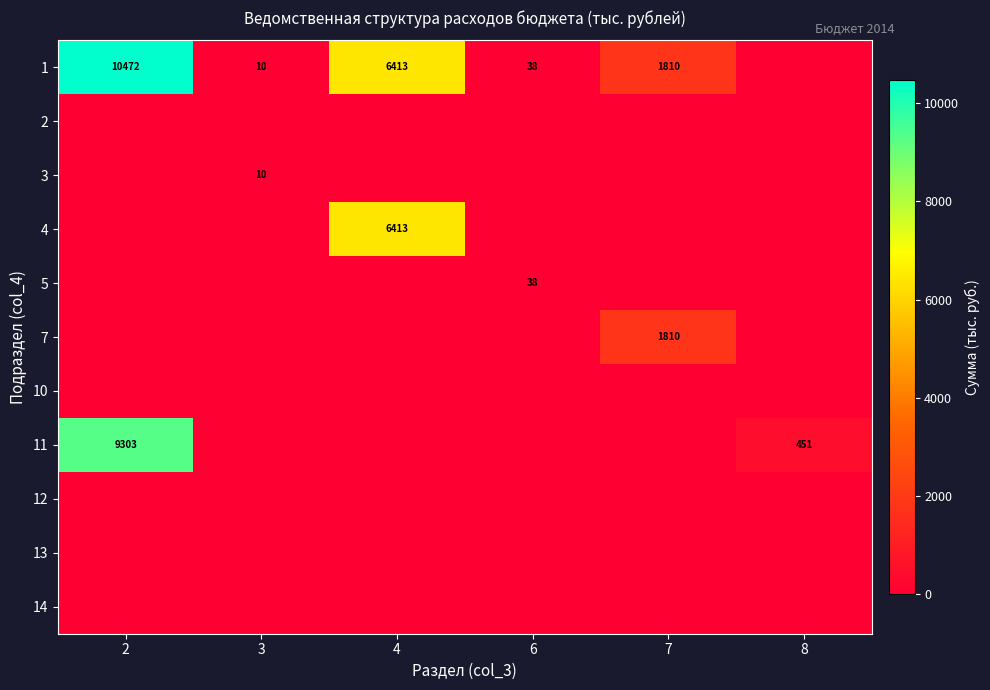

The value of 7 at 7 is 2663. True or false?

False